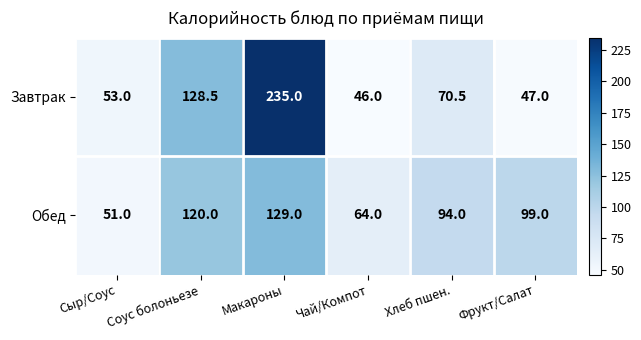

The Обед series shows 94.0 at Хлеб пшен.. True or false?

True